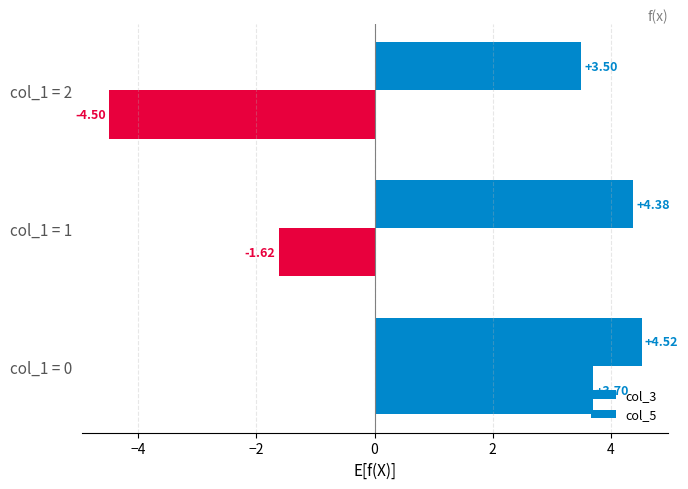

Which series has the widest spread of values?

col_5